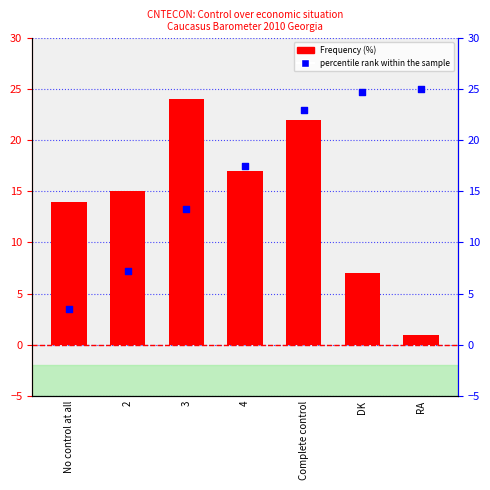

What is the total value across all series at 4?

34.5